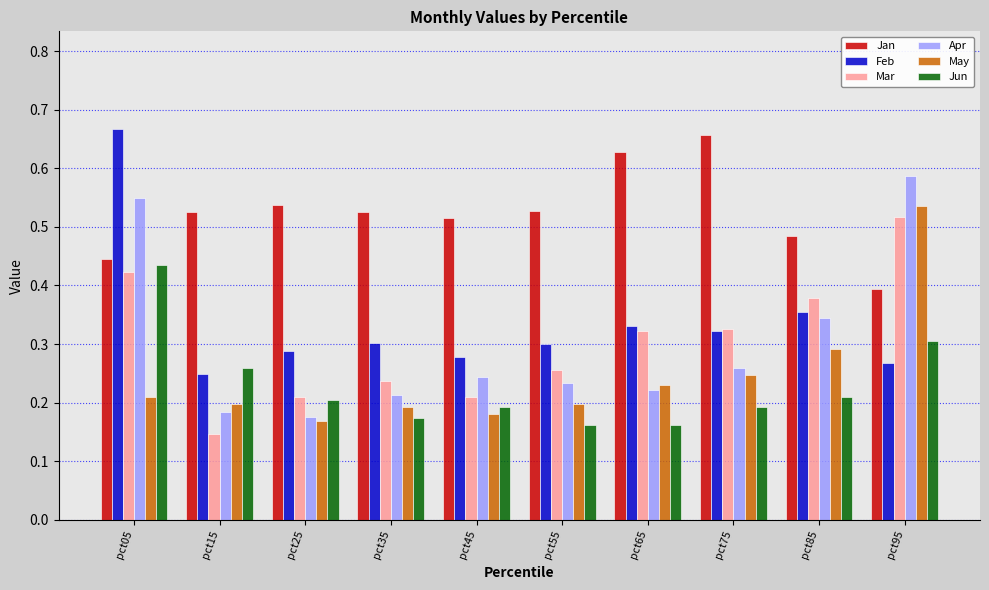

What is the total value across all series at pct65?

1.9